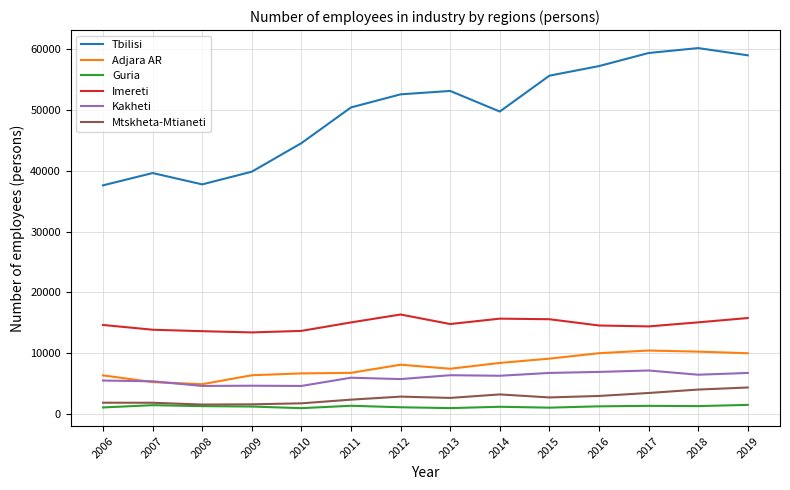

What is the difference between the highest and lowest values at 2007?

38130.2